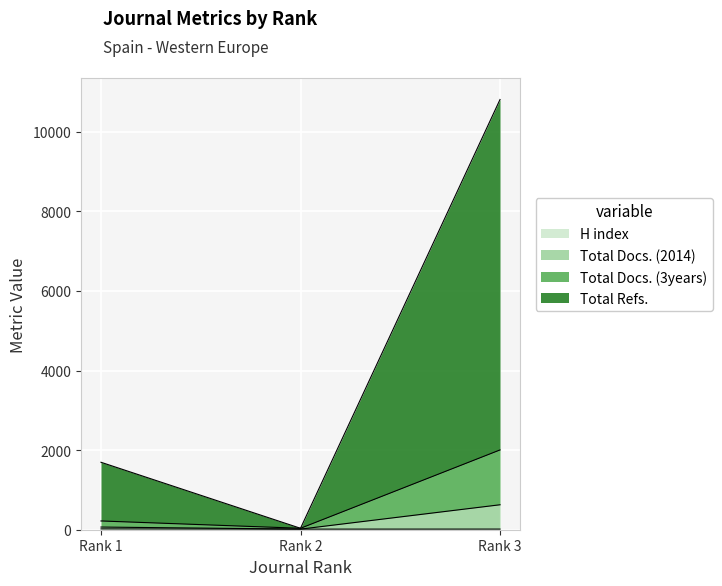

Where is H index nearest to the value 18?

Rank 3